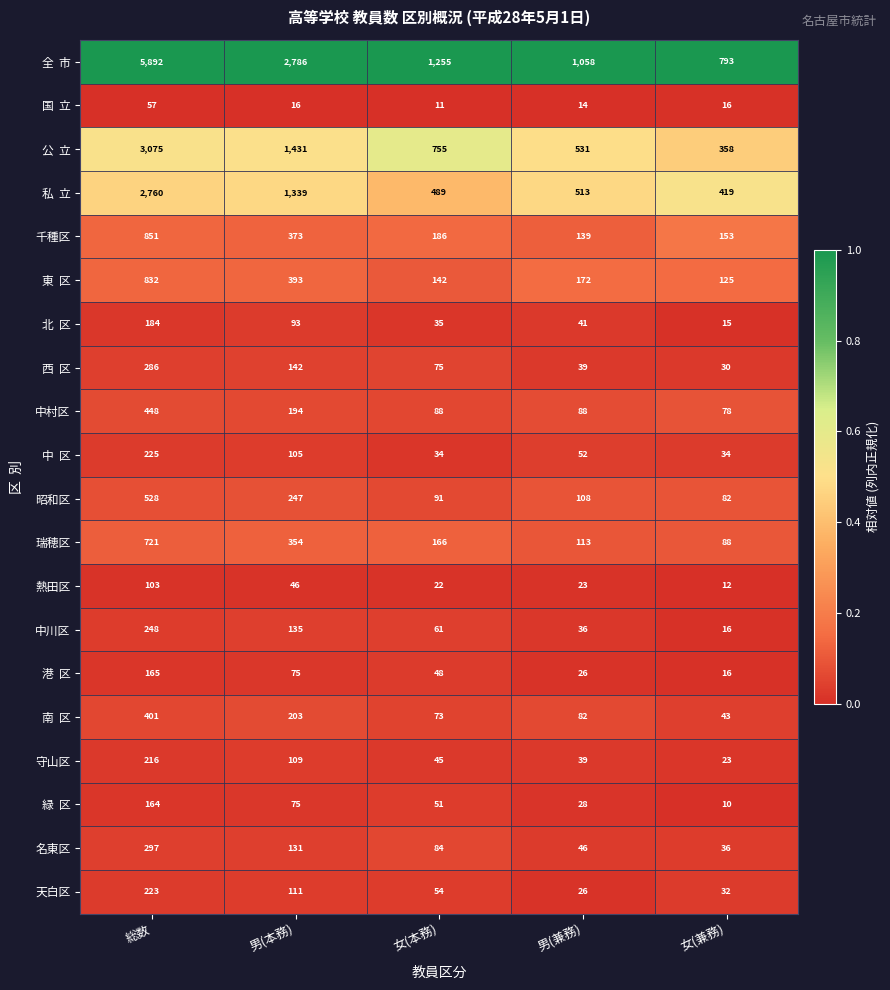

What is the greatest value displayed?

5892